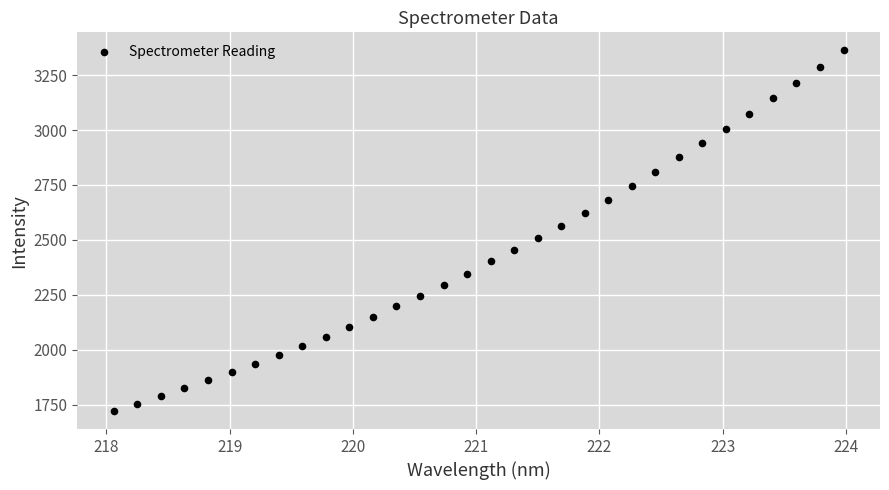

What is the range of Y values (max minus min)?

1641.3